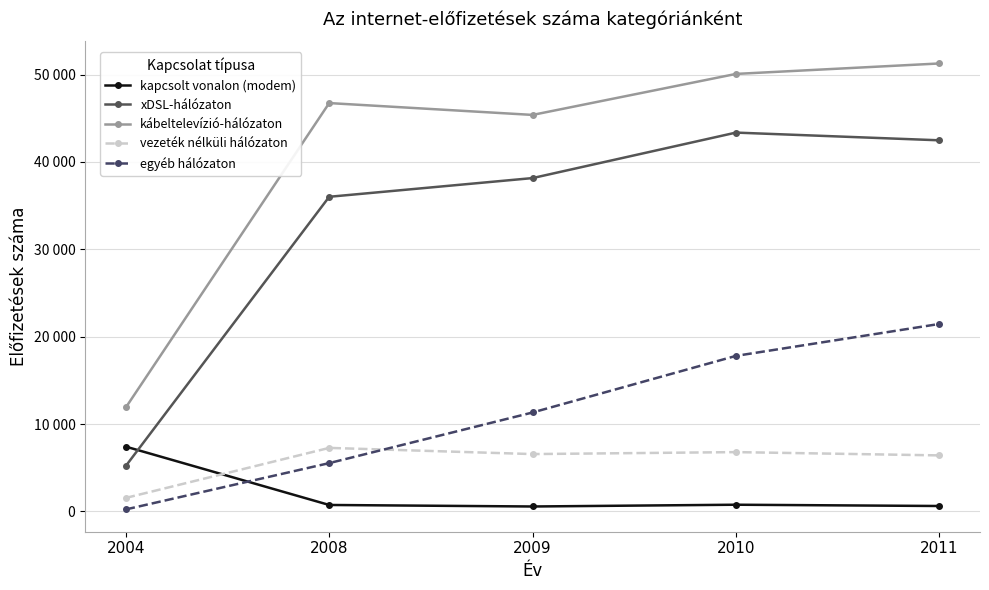

What is the maximum value shown in the chart?

51266